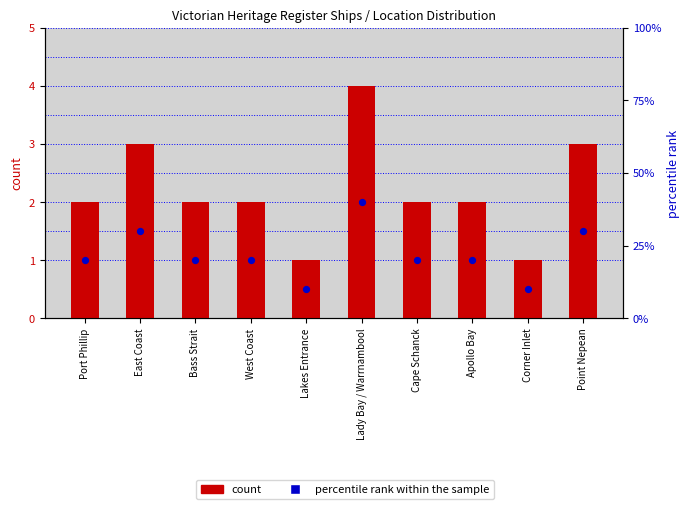

At how many categories does at least one series exceed 4?

10